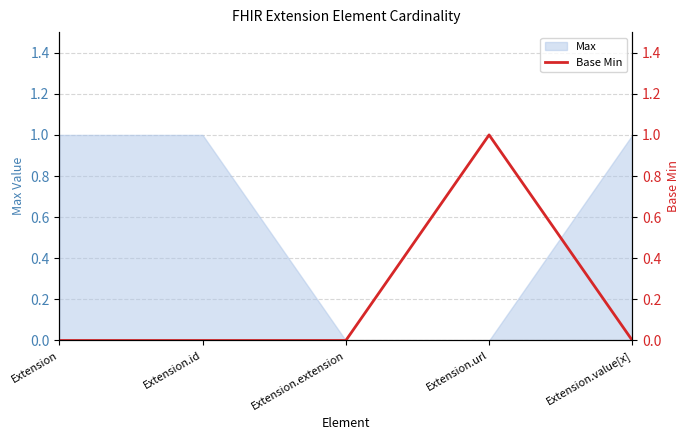

The value of Max at Extension.id is 2. True or false?

False